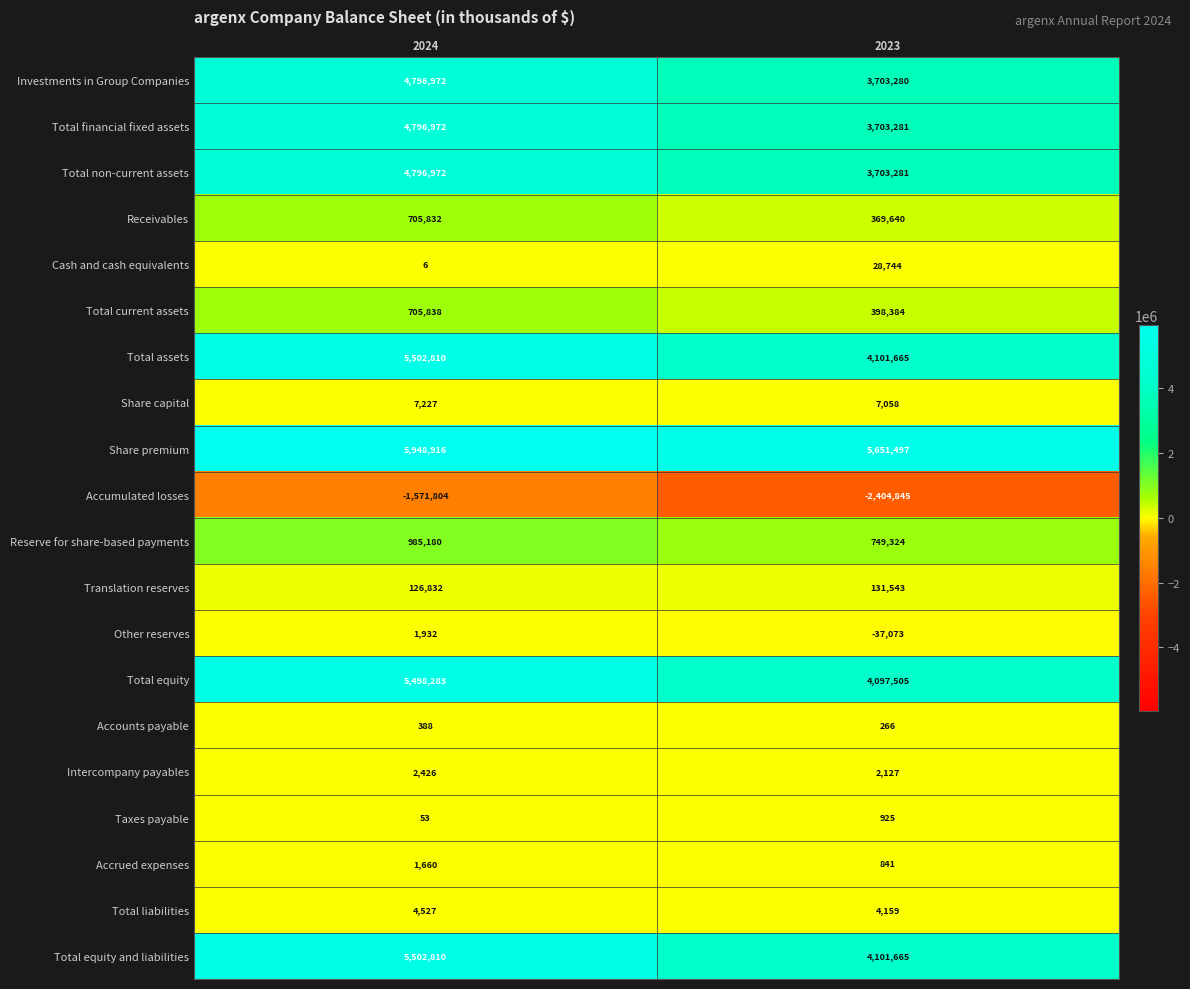

At which category is the sum across all series the highest?

2024